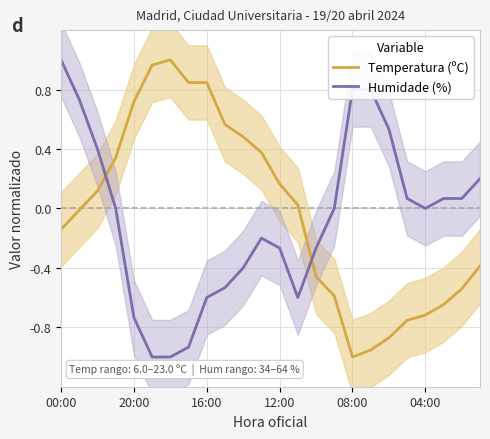

What are all the series names shown in the legend?

Temperatura (ºC), Humidade (%)